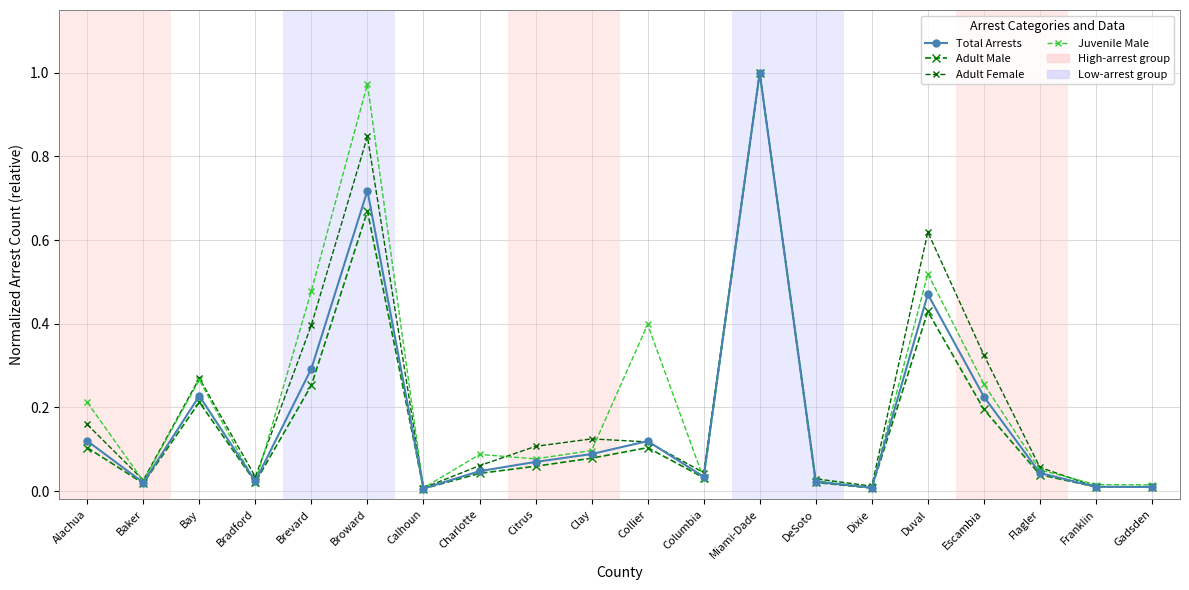

What position from the left is Flagler?

18